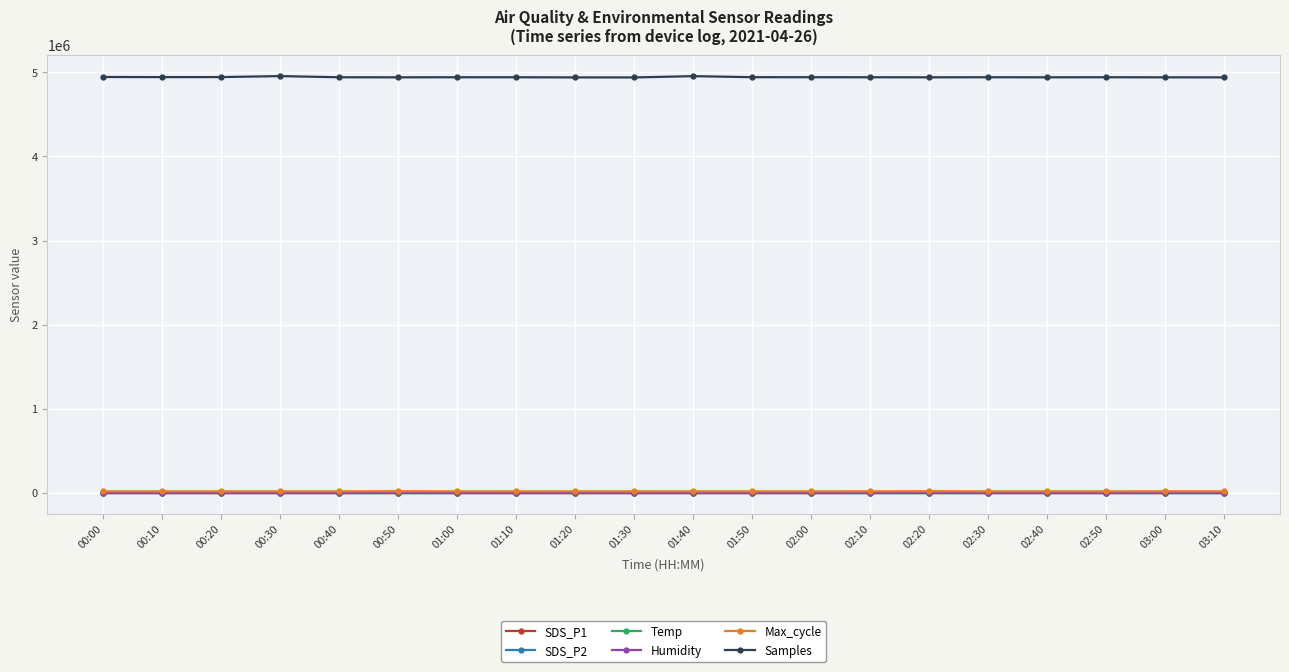

Read the Humidity value at 02:20.

61.6